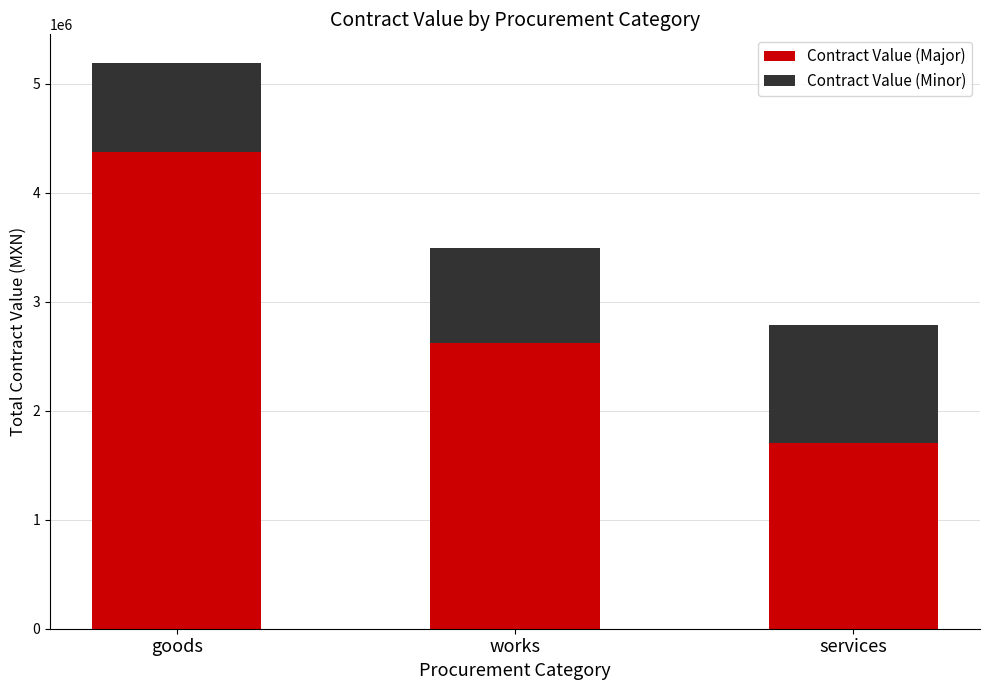

Is it true that Contract Value (Major) equals 4539836.9 at works?

False